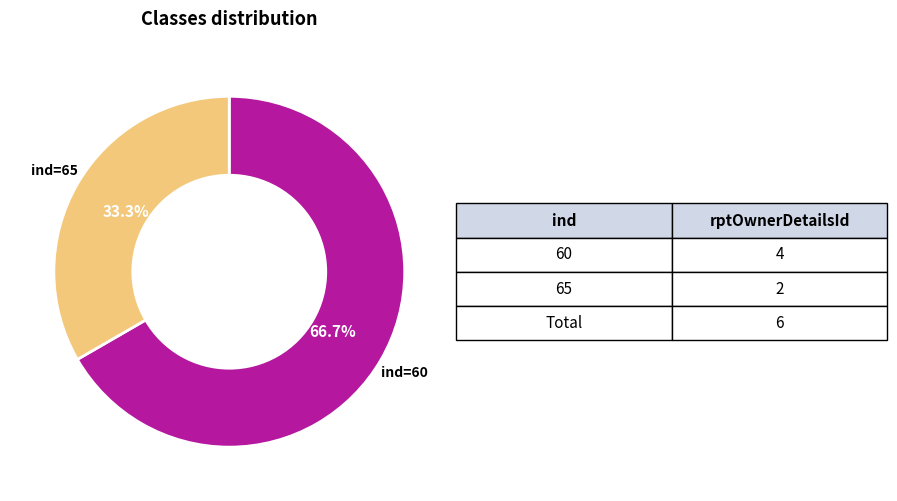

Is there a majority slice in this chart?

Yes